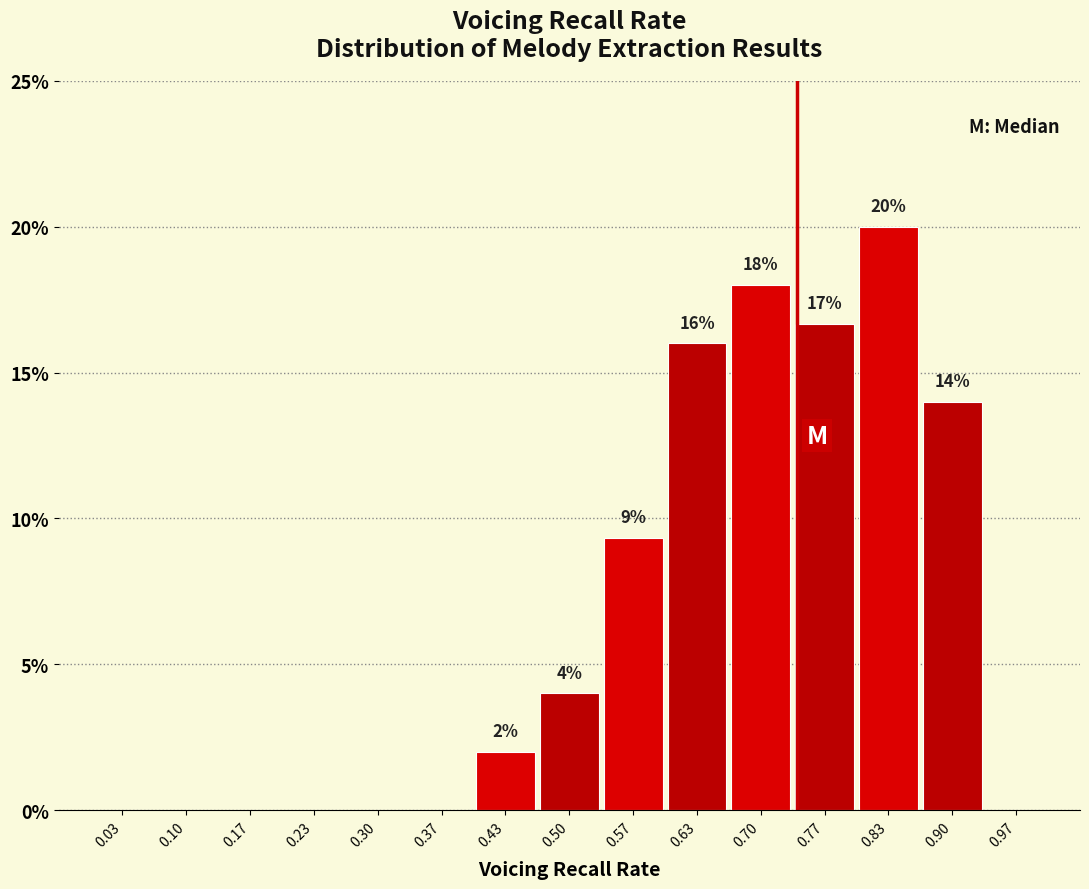

Which range on the x-axis has the tallest bar?

0.80 to 0.87